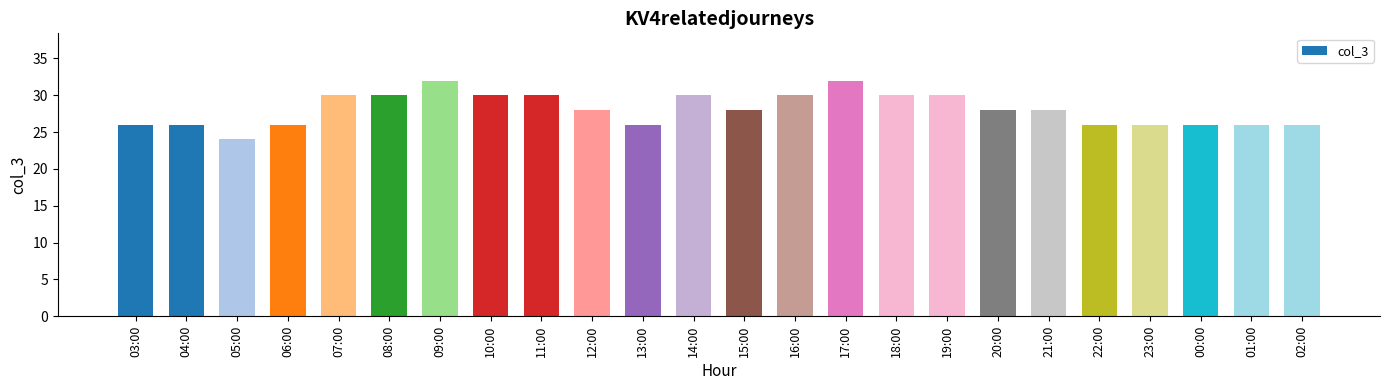

What is the difference between the maximum and minimum values?

8